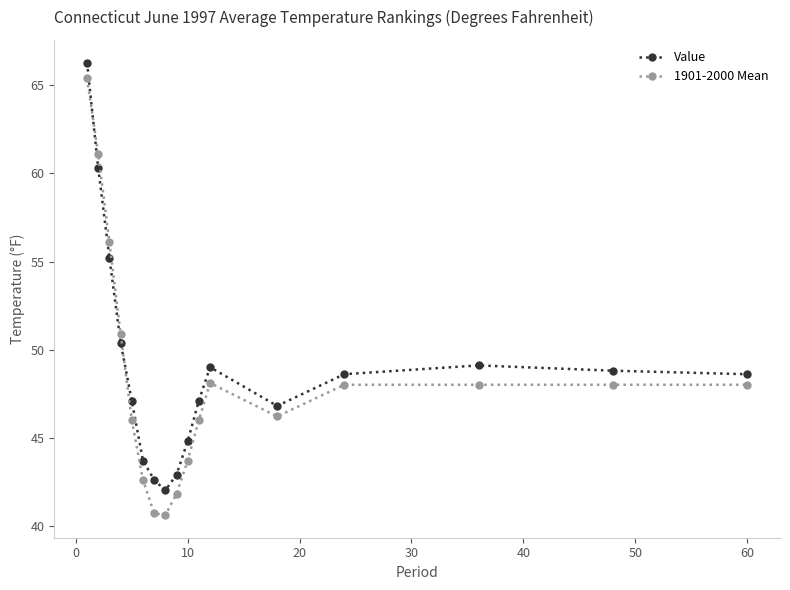

At how many categories does at least one series exceed 53?

3